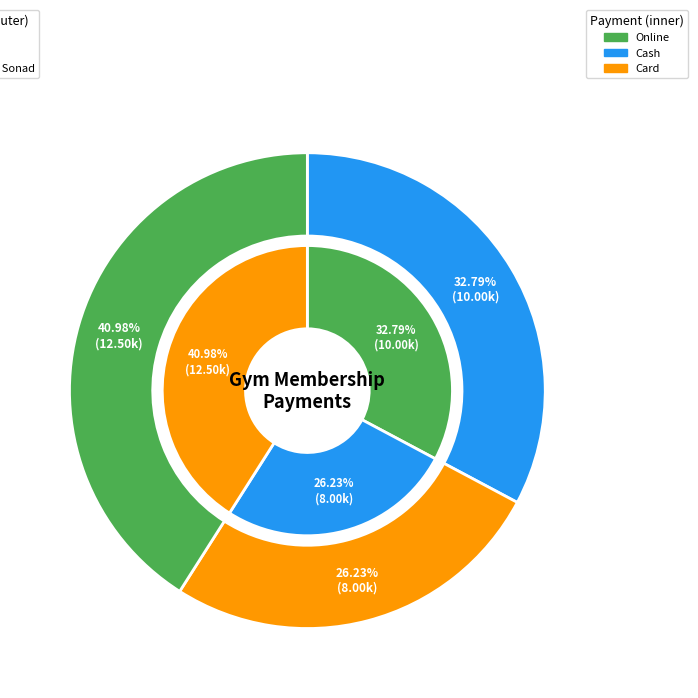

Approximately how many times larger is the value at Urvi (YDL-832734) compared to Chetan Sonad (YDL-832867)?

0.8